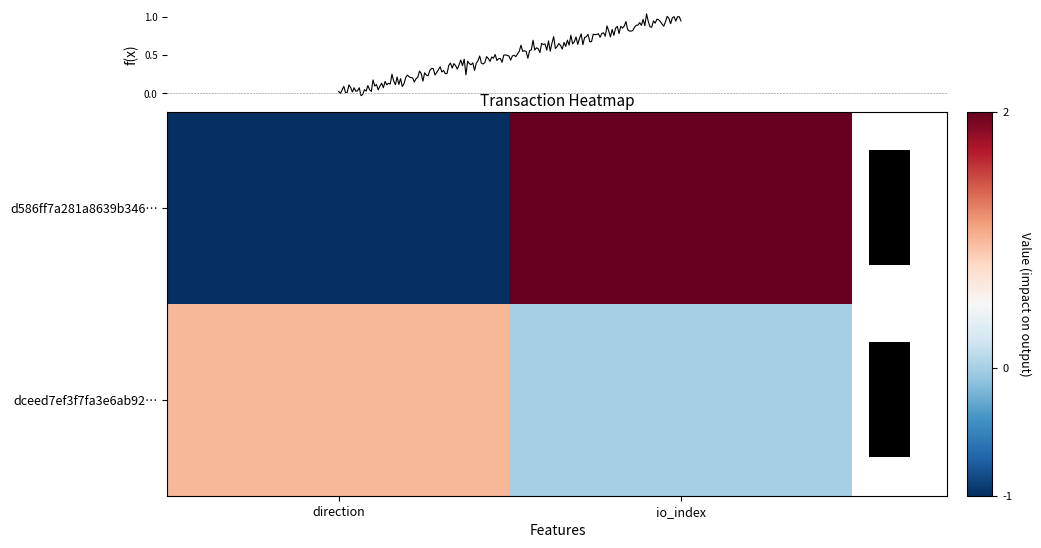

Count the dceed7ef3f7fa3e6ab92ede471d8f05b8a06733 values in the range 0 to 1.

2